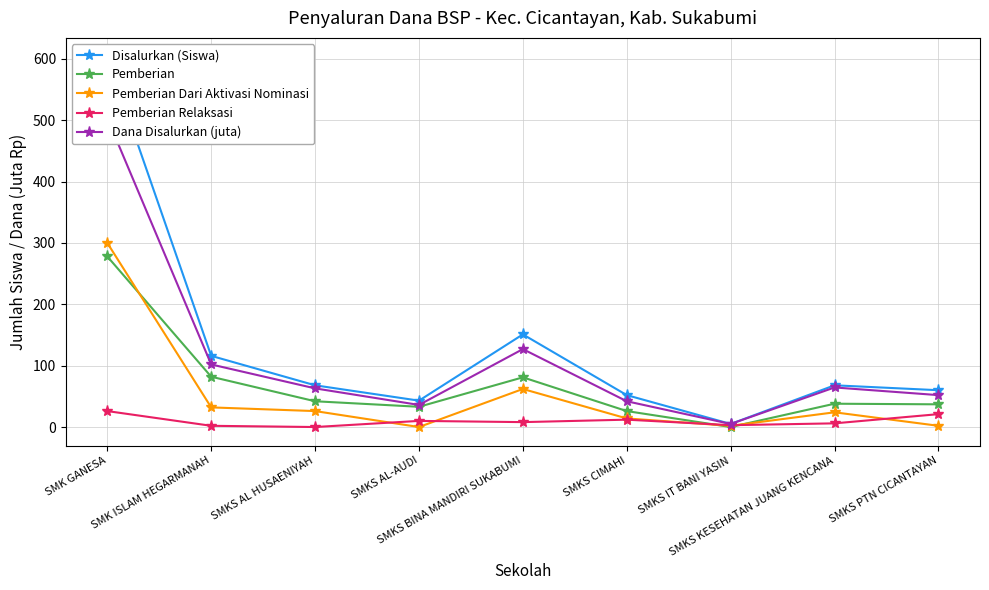

Which series has the widest spread of values?

Disalurkan (Siswa)